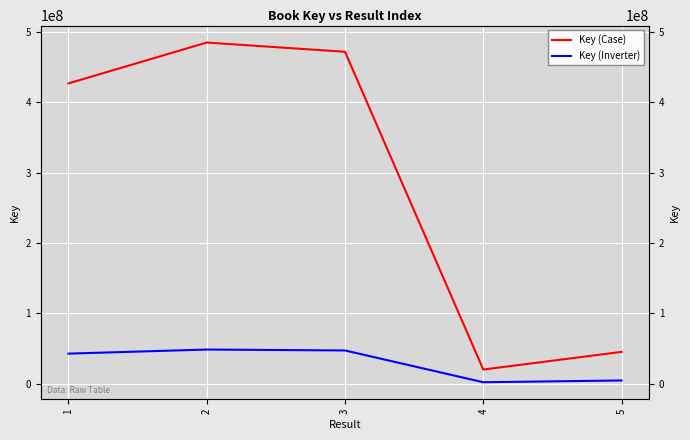

True or false: Key (Case) has more than 0 points higher than both neighbors.

True